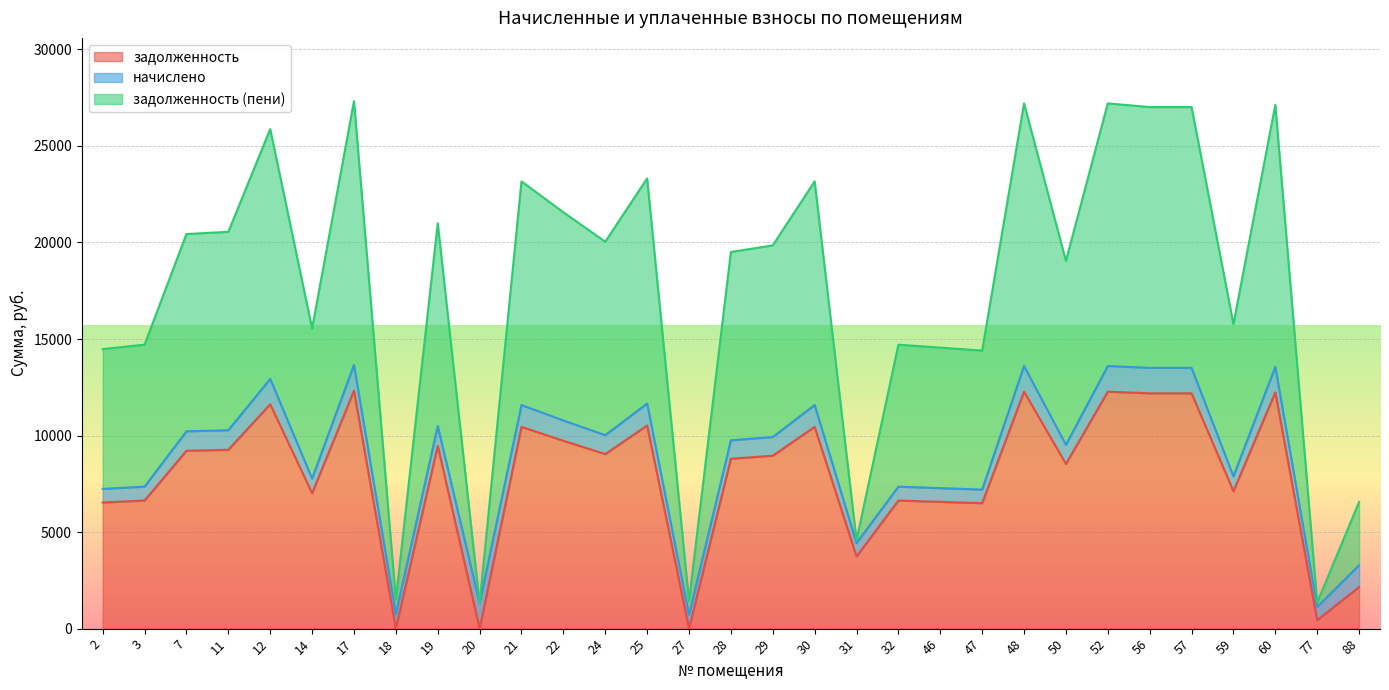

The задолженность (пени) series shows 6559.3 at 88. True or false?

True